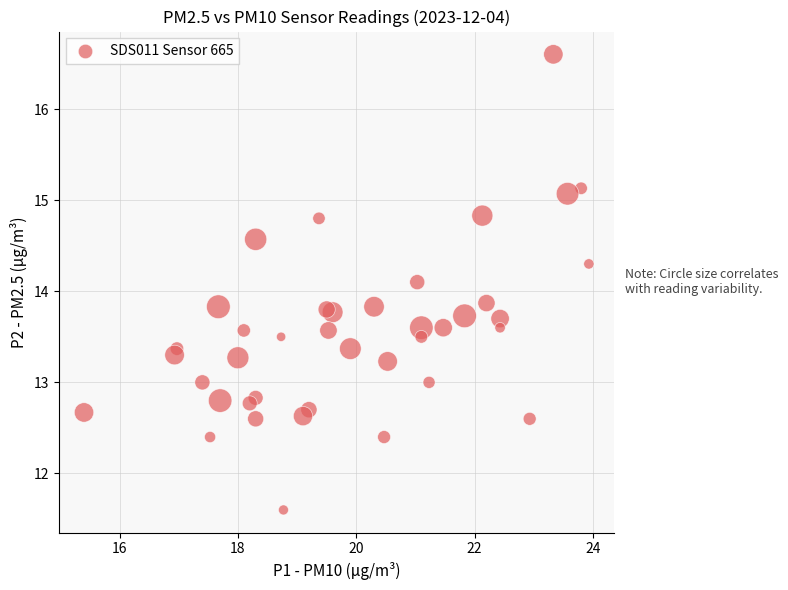

What is the range of X values (max minus min)?

8.5